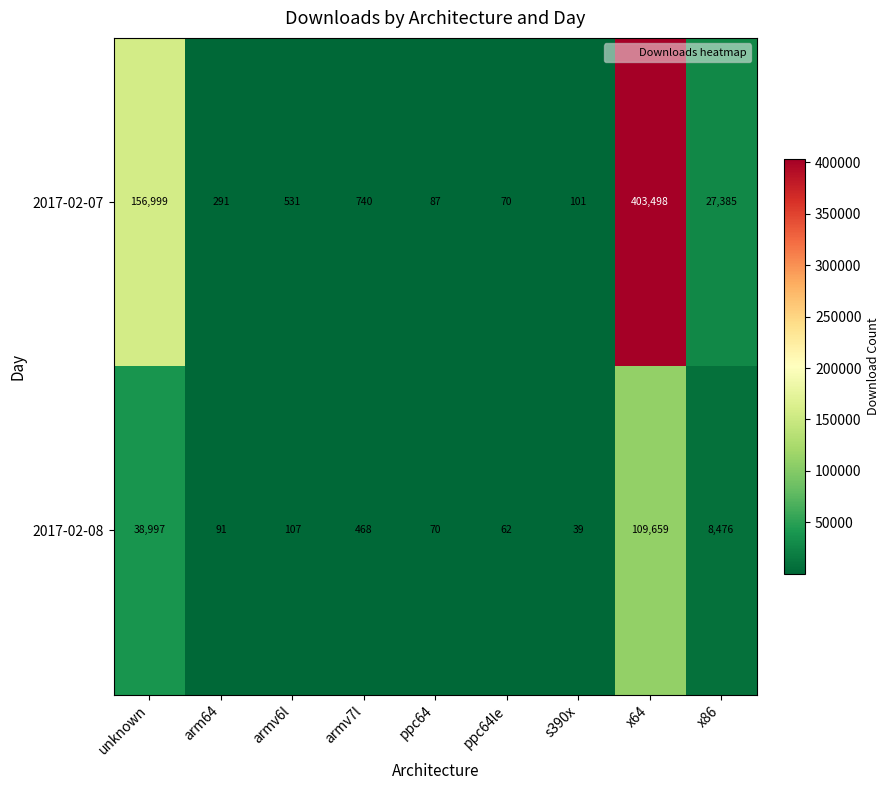

Is it true that 2017-02-08 equals 62 at ppc64le?

True